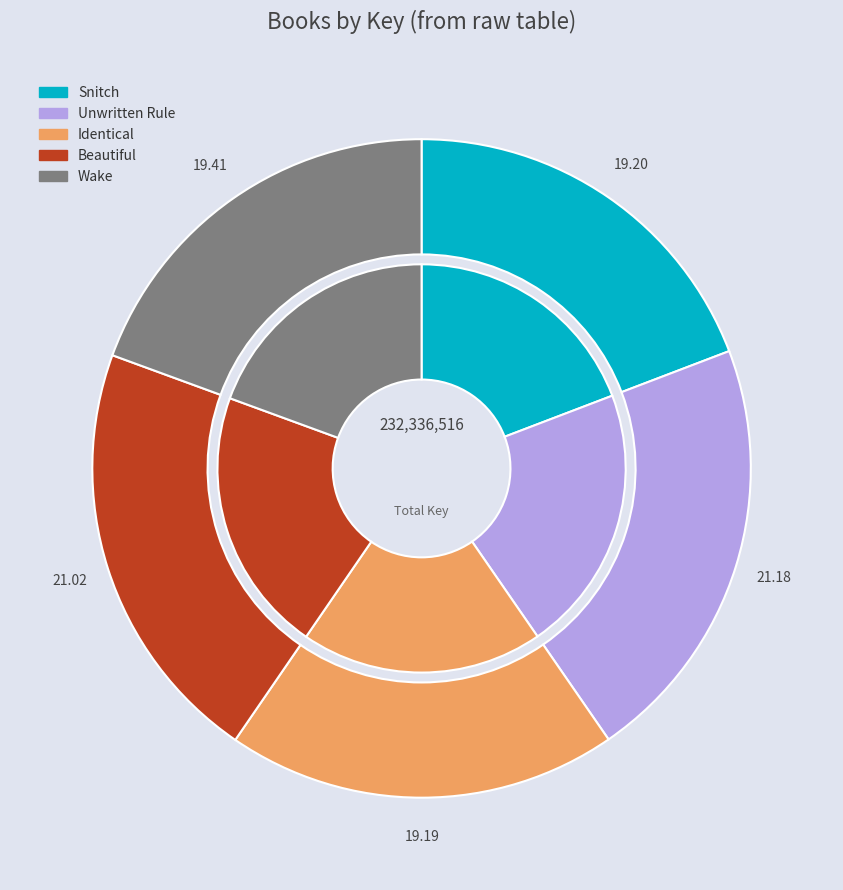

The Wake slice represents 19% of the pie. True or false?

True